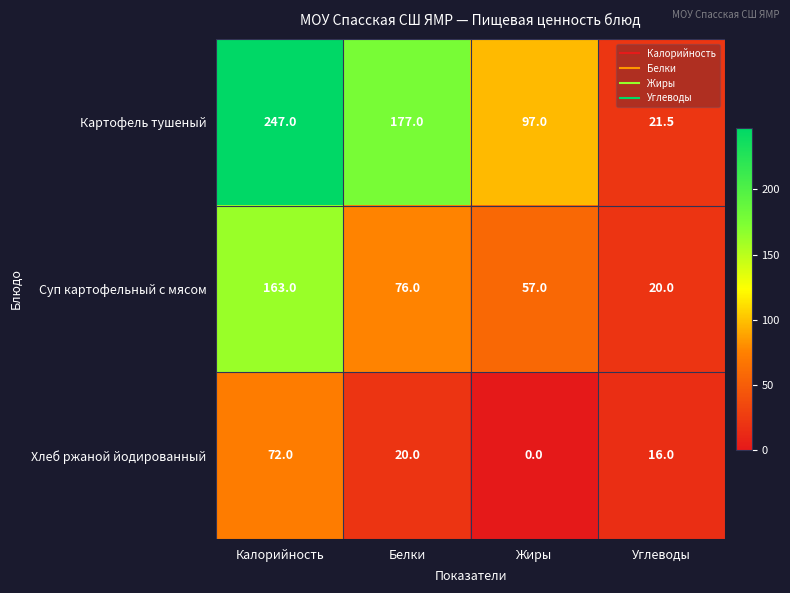

At which category is the sum across all series the highest?

Калорийность